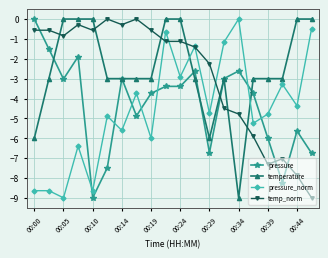

What are all the series names shown in the legend?

pressure, temperature, pressure_norm, temp_norm